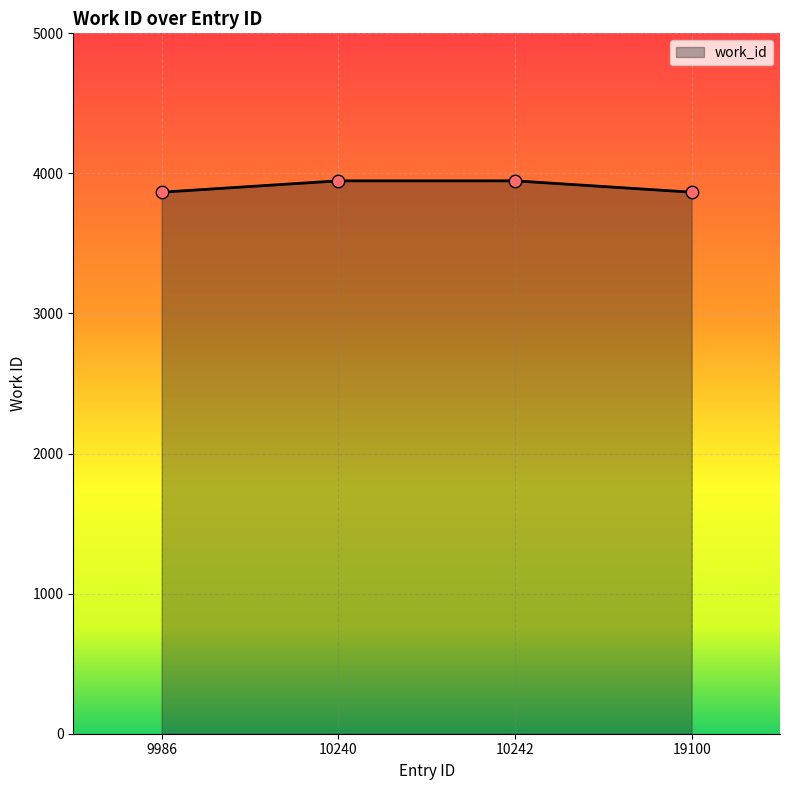

Approximately how many times larger is the value at 10242 compared to 9986?

1.0